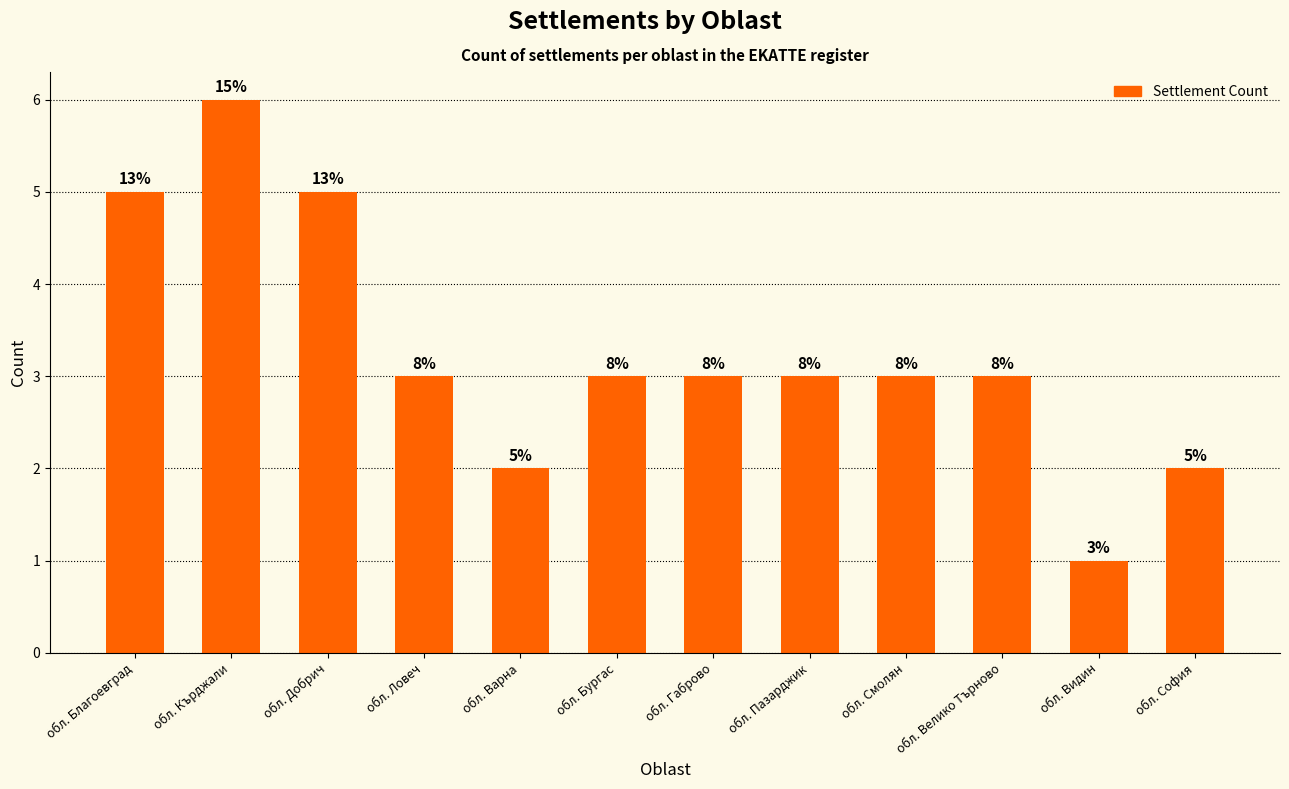

What is the change in value from обл. Благоевград to обл. Видин?

-4